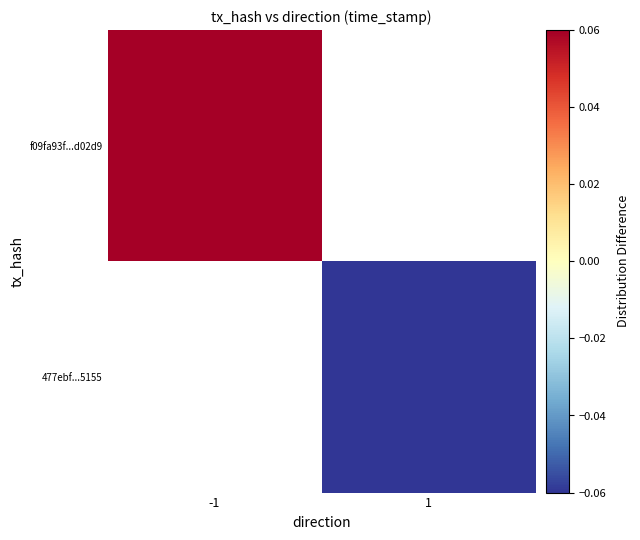

Read the f09fa93f...d02d9 value at -1.

0.1